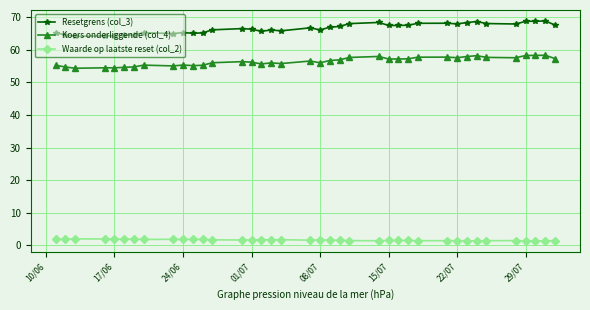

What is the smallest value displayed?

1.4